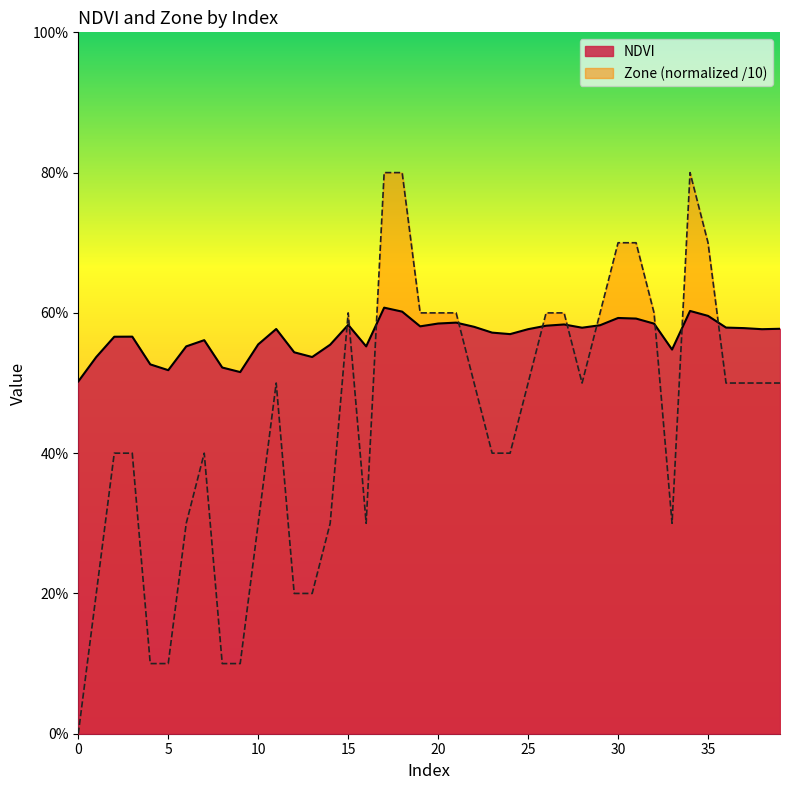

Which has a higher value, 31 or 38?

31